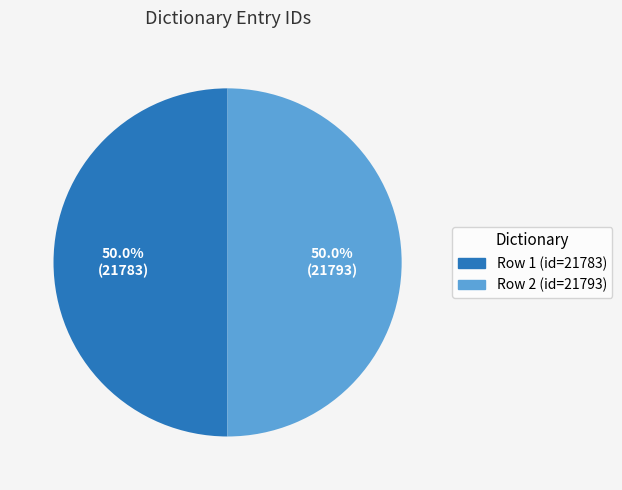

How many slices are in this pie chart?

2